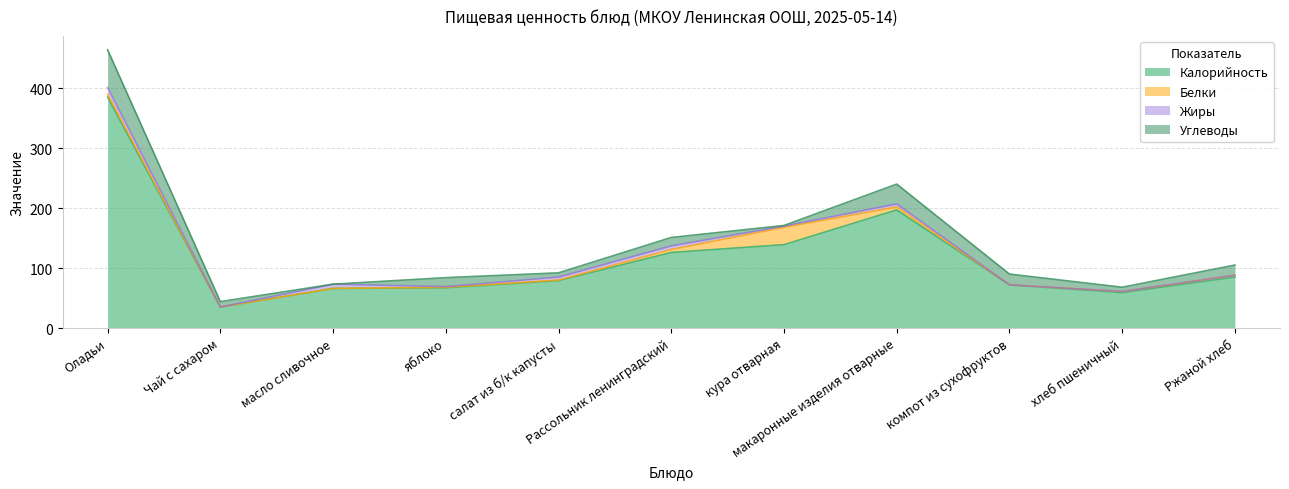

How many data points in Углеводы are above 14?

5